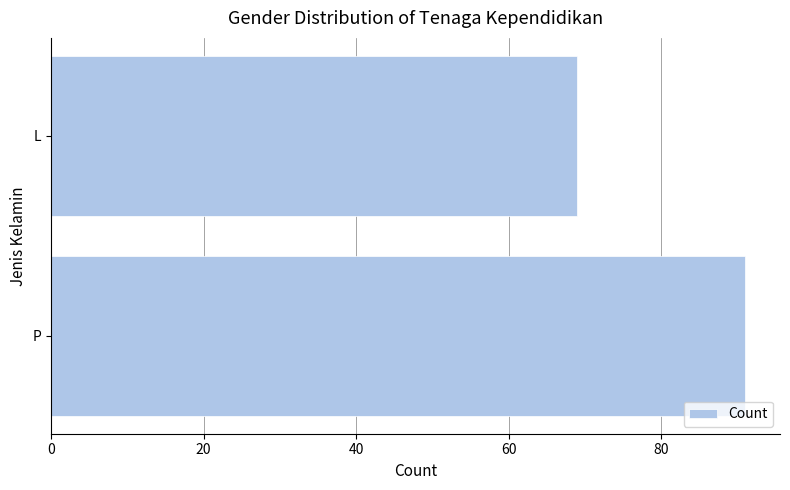

What is the maximum value shown in the chart?

91